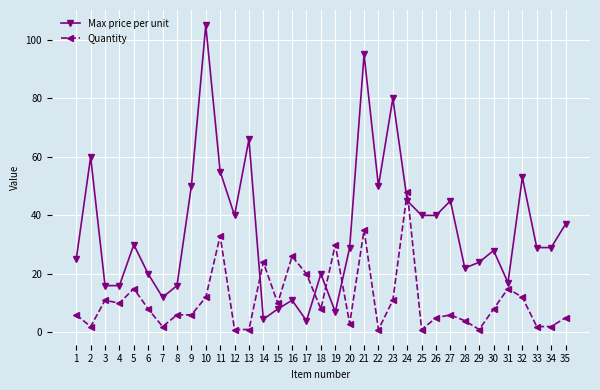

What is the difference between the second highest and minimum values in the Max price per unit series?

91.0